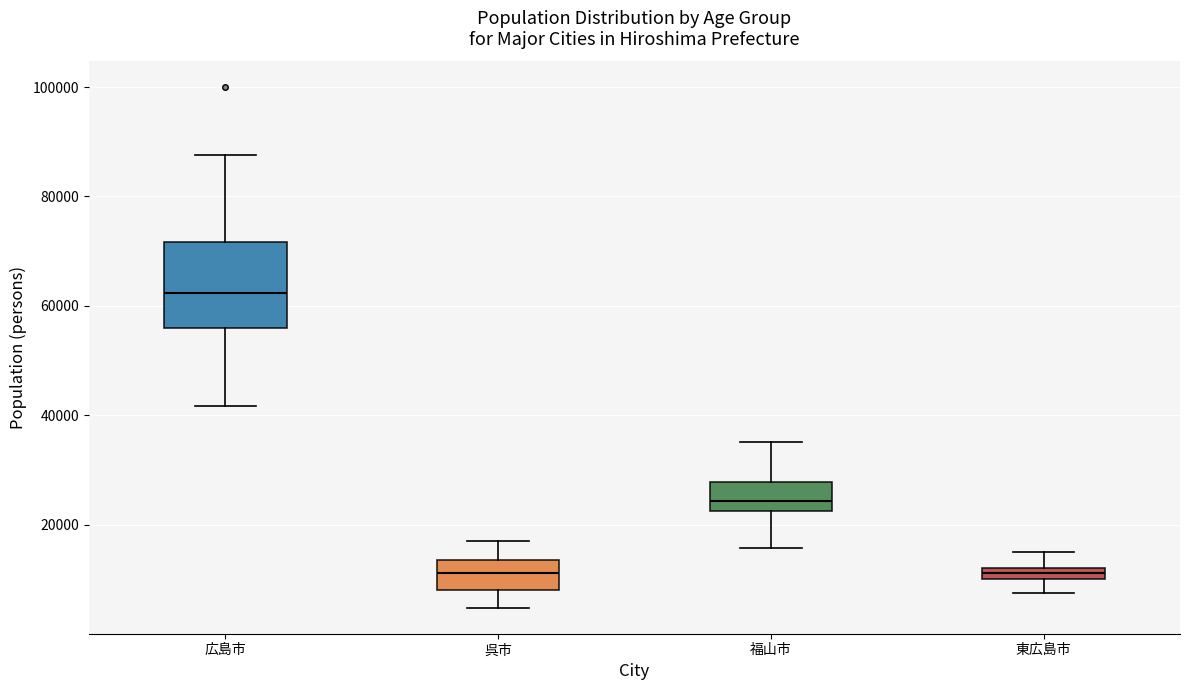

Comparing the boxes themselves (not the whiskers), which one is the tallest?

広島市